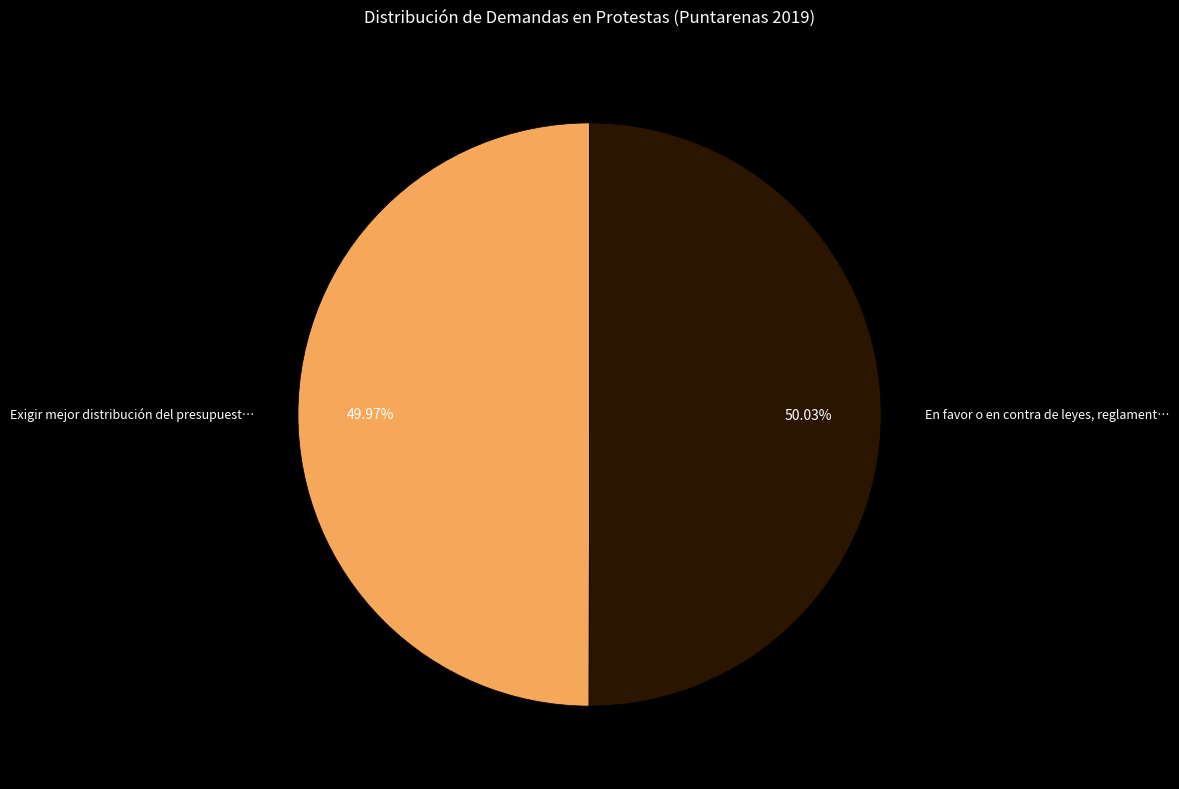

Is there a majority slice in this chart?

Yes